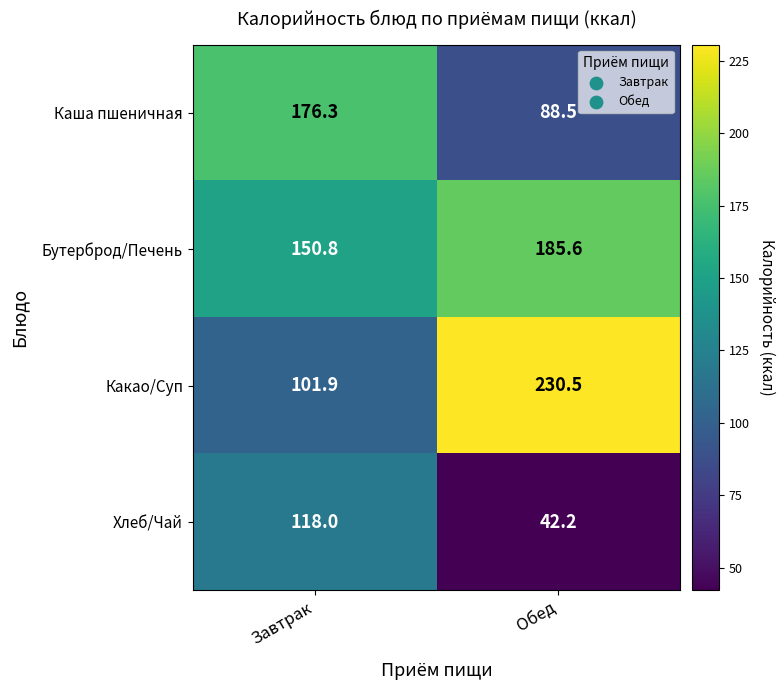

What is the total value across all series at Завтрак?

547.0